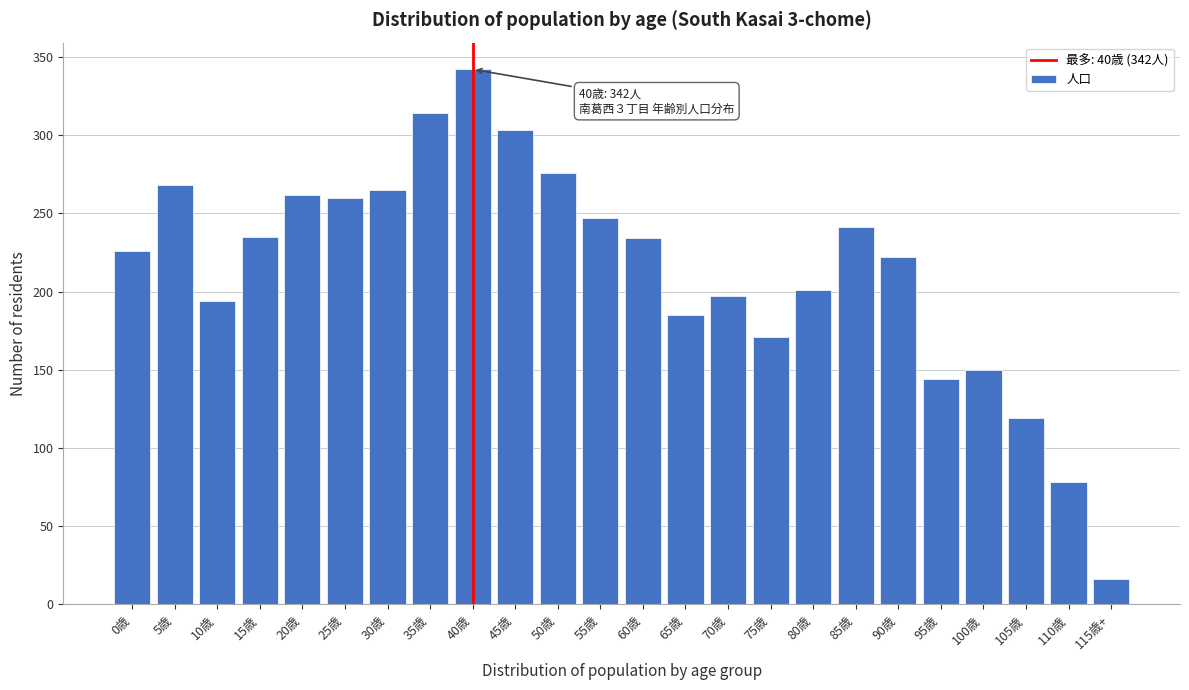

The chart shows a value of 178 at 45歳. True or false?

False